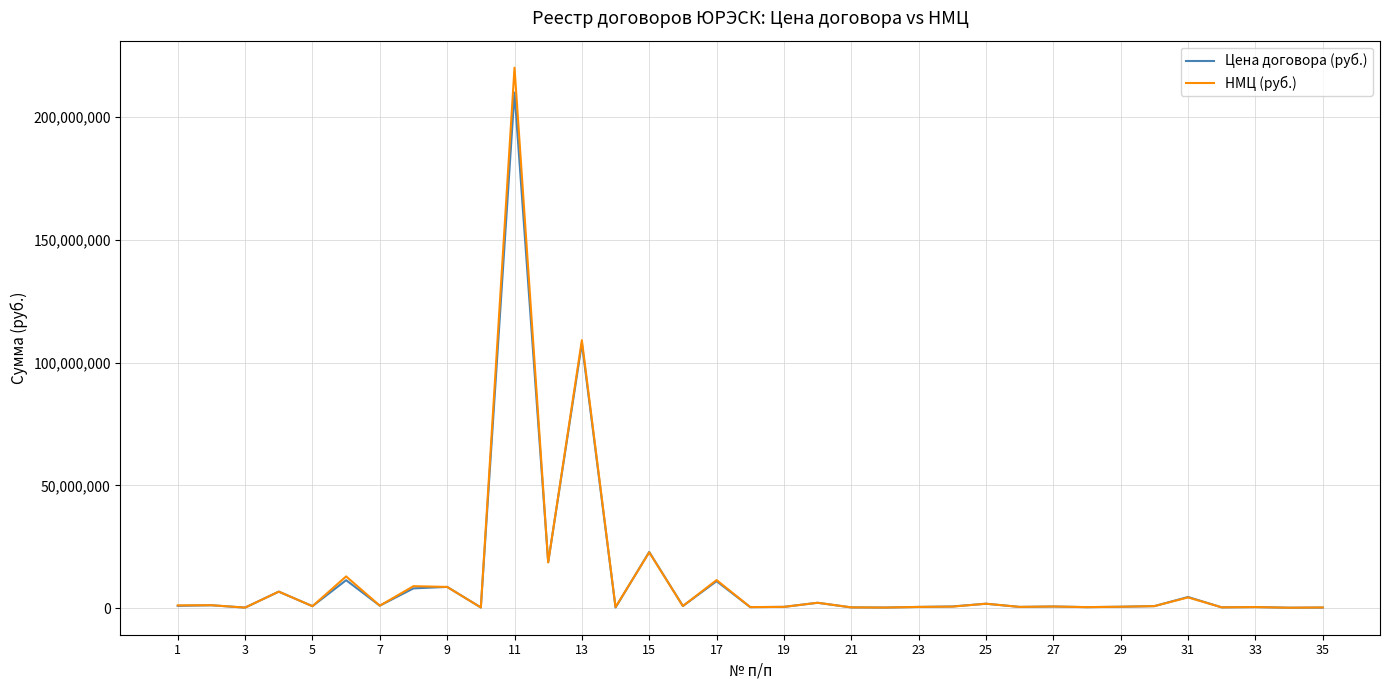

Which series has the widest spread of values?

НМЦ (руб.)